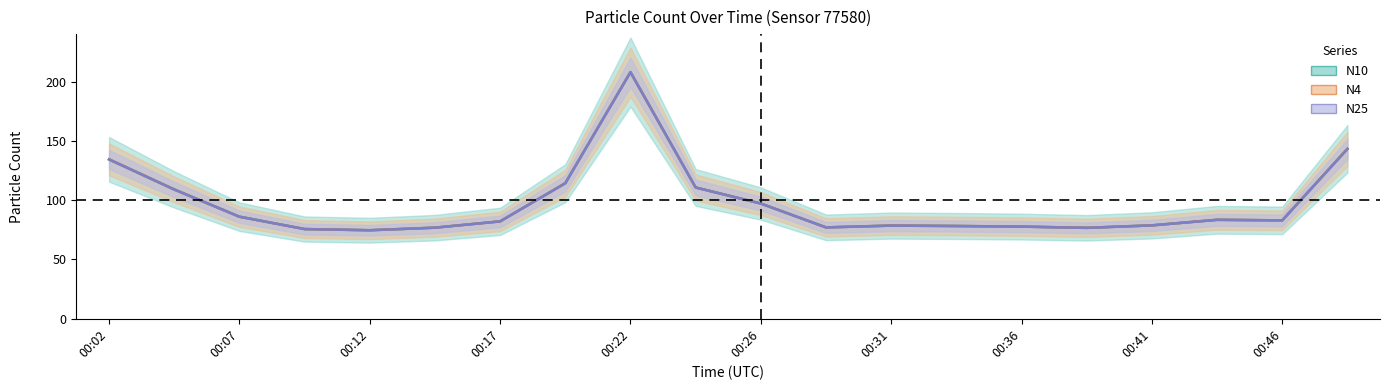

At which label is N10 closest to 141?

19